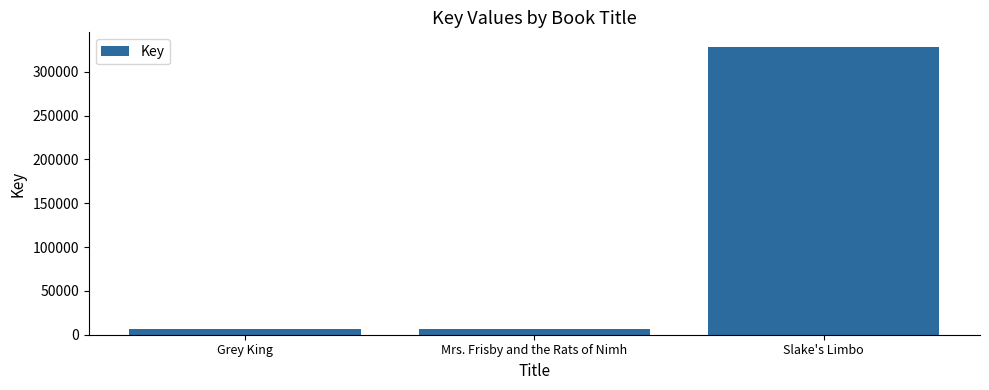

Where is the data nearest to the value 167420?

Mrs. Frisby and the Rats of Nimh